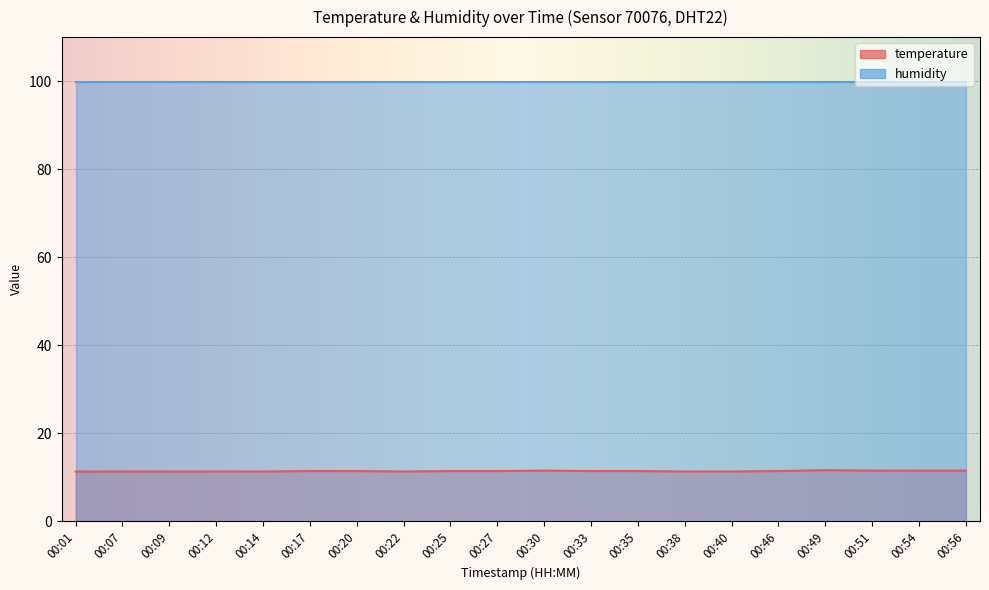

What is the difference between the second highest and second lowest values?

0.2